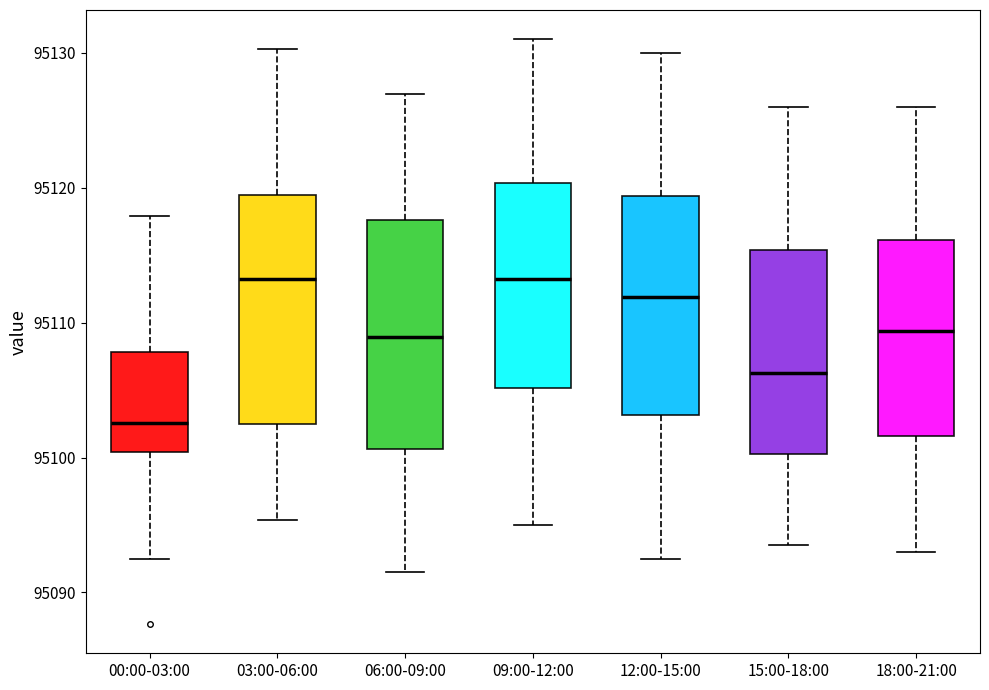

Reading left to right, transcribe this box plot: for each box, give where its median line is, the range the box spans, and where its two whiskers end, as read against the y-axis. The values are not printed on the chart, so give them approximately, as read against the axis.

00:00-03:00: median 95103, box 95100 to 95108, whiskers 95093 to 95118
03:00-06:00: median 95113, box 95102 to 95119, whiskers 95095 to 95130
06:00-09:00: median 95109, box 95101 to 95118, whiskers 95092 to 95127
09:00-12:00: median 95113, box 95105 to 95120, whiskers 95095 to 95131
12:00-15:00: median 95112, box 95103 to 95119, whiskers 95093 to 95130
15:00-18:00: median 95106, box 95100 to 95115, whiskers 95094 to 95126
18:00-21:00: median 95109, box 95102 to 95116, whiskers 95093 to 95126